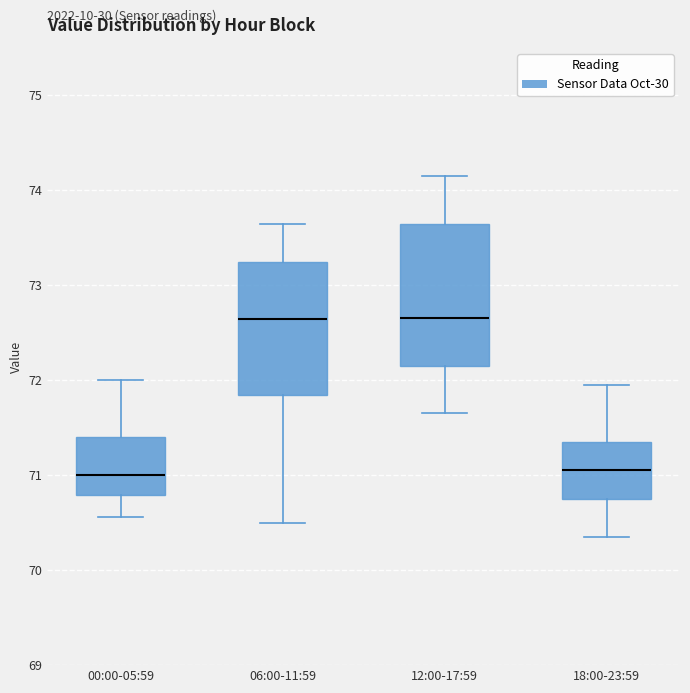

Where is the upper edge of the box for 18:00-23:59 on the y-axis? The values are not printed on the chart, so give them approximately, as read against the axis.

71.4